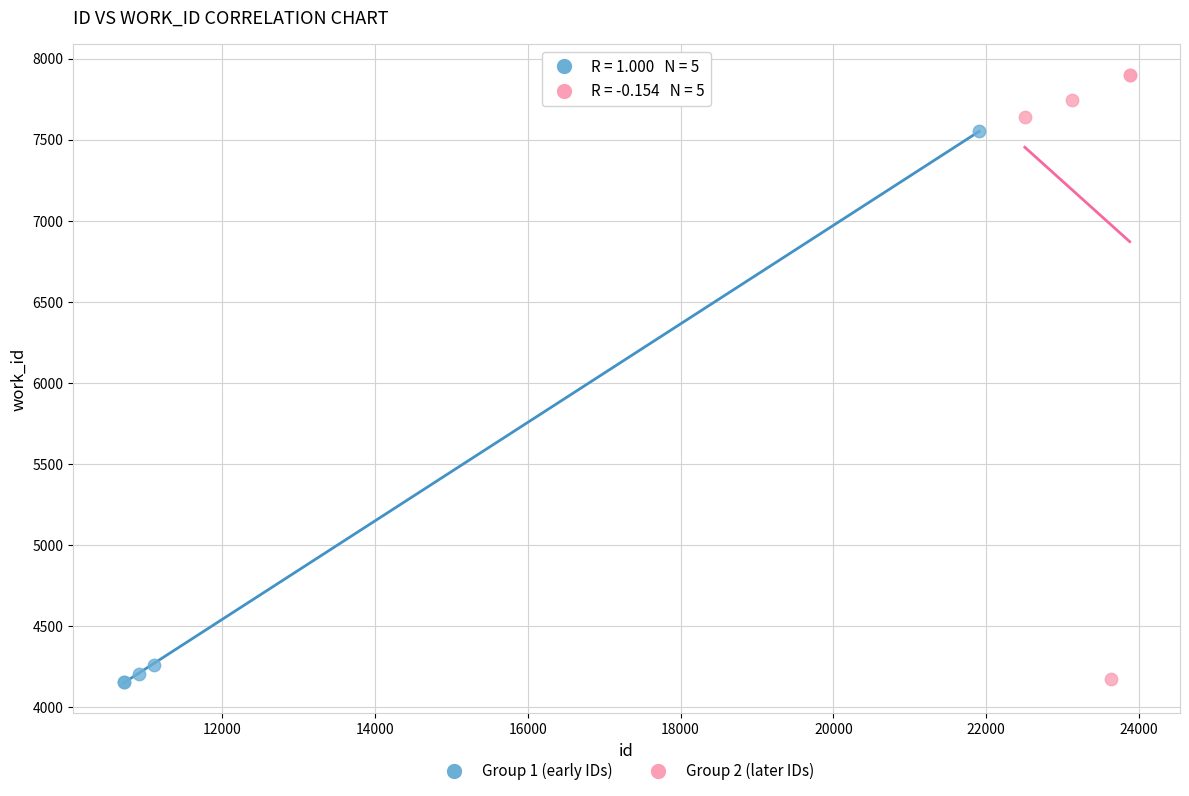

Which series has the largest Y range (max minus min)?

Group 2 (later IDs)